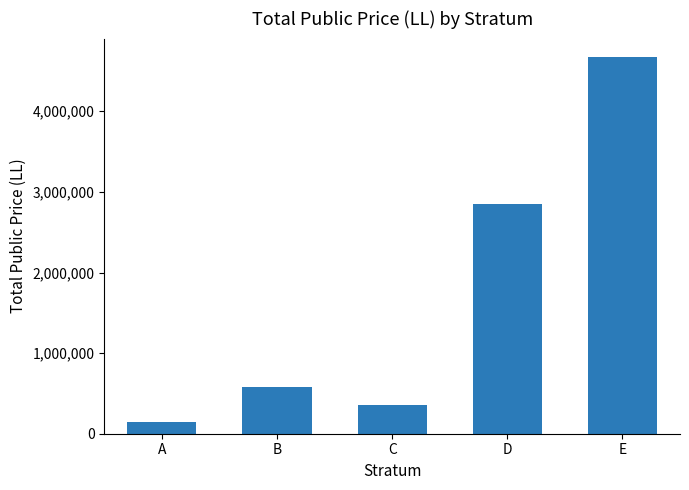

What is the average value?

1719079